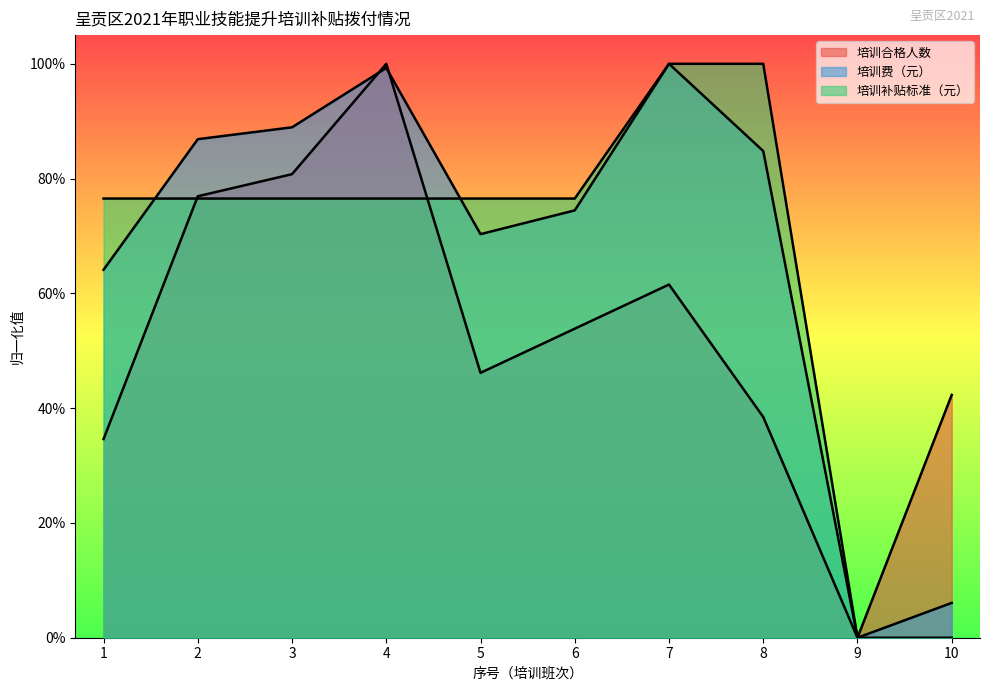

Where do 培训合格人数 and 培训费（元） first cross each other?

3 and 4